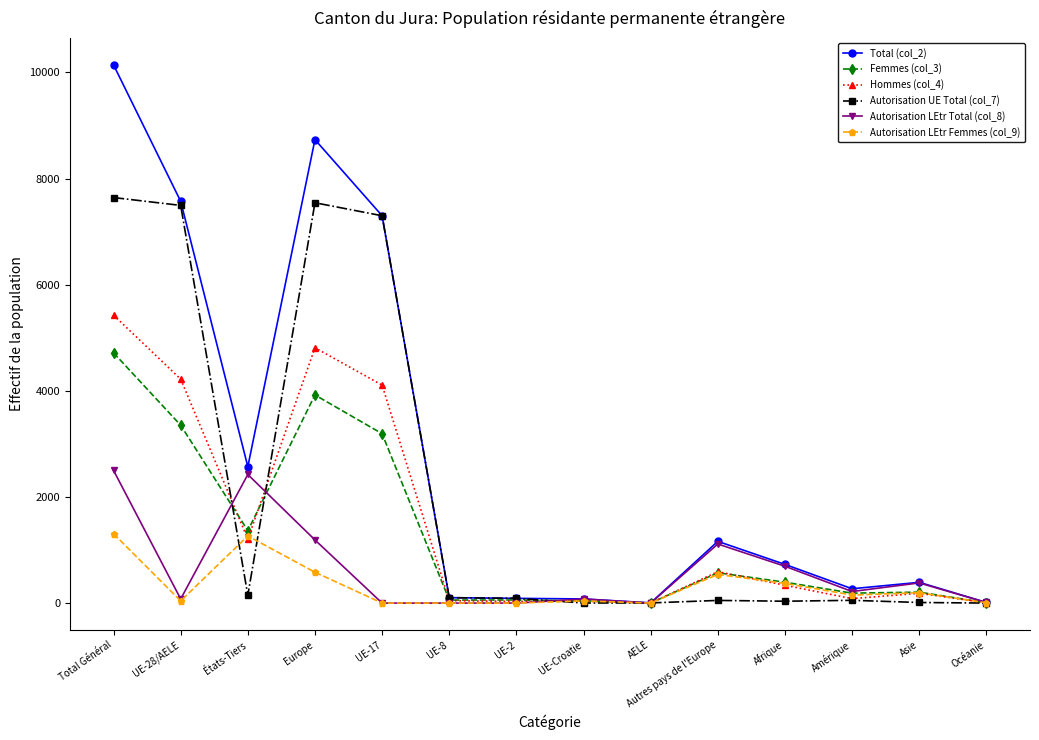

Which series has the largest total across all categories?

Total (col_2)